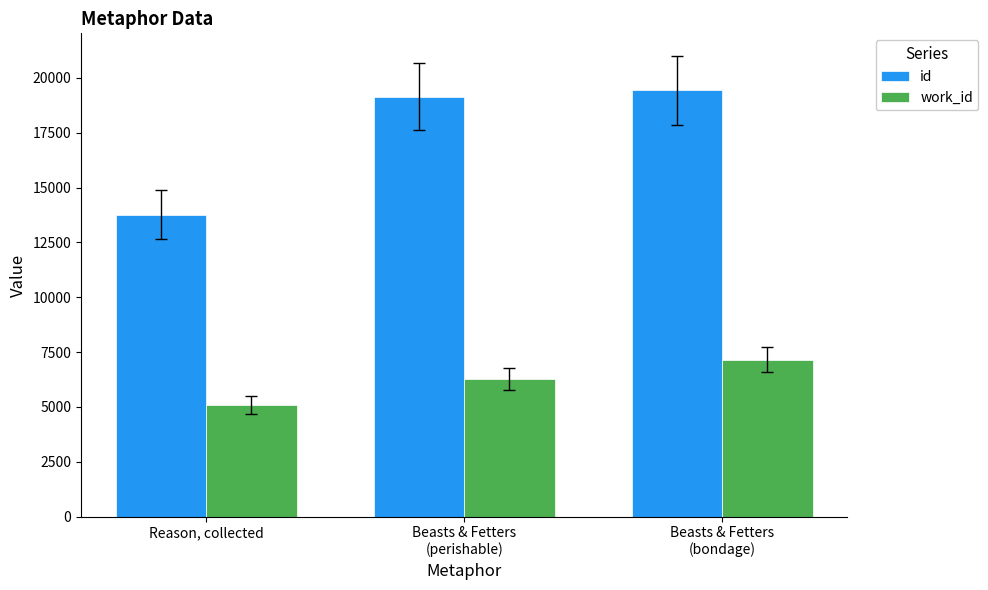

What is the spread (max minus min) of values at Reason, collected?

8671